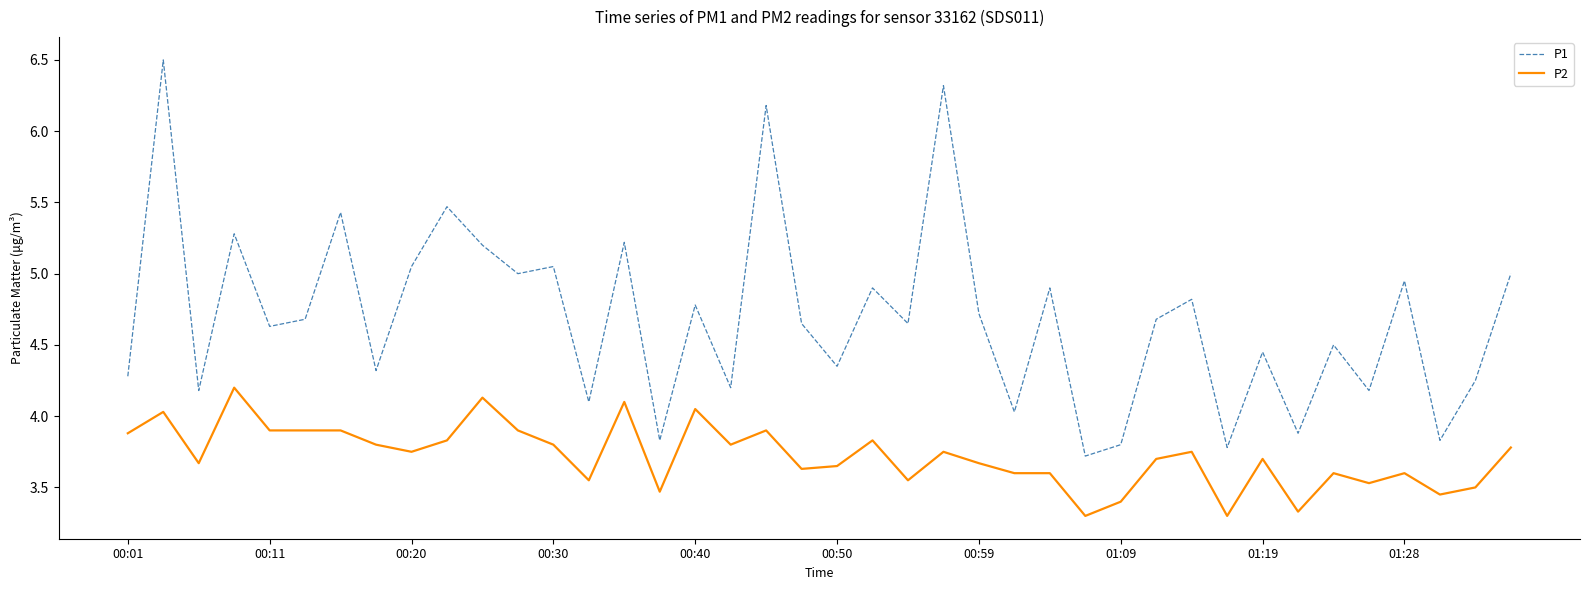

True or false: P1 and P2 intersect in this chart.

False